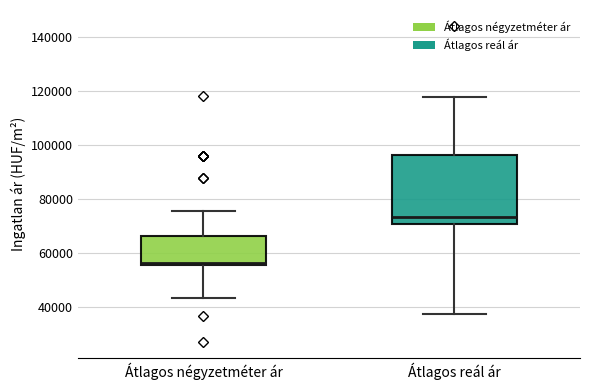

Which box has the lowest median line?

Átlagos négyzetméter ár